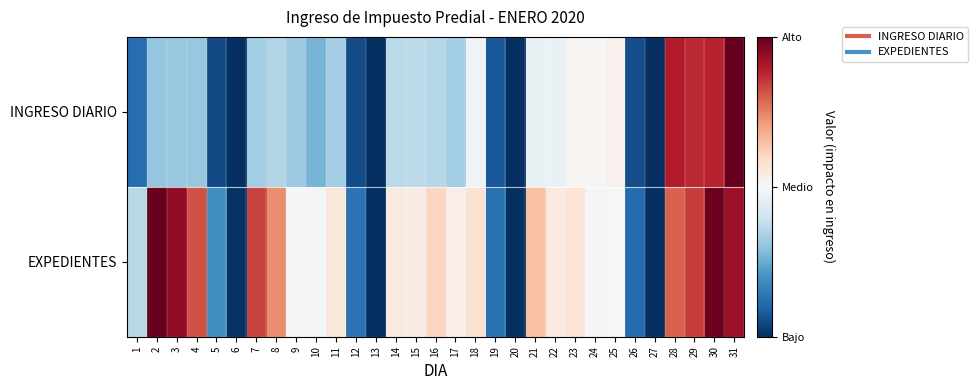

Reading left to right, what are all the values shown in this chart?

INGRESO DIARIO: 1=-0.8	2=-0.4	3=-0.4	4=-0.4	5=-0.9	6=-1.0	7=-0.3	8=-0.3	9=-0.4	10=-0.5	11=-0.3	12=-0.9	13=-1.0	14=-0.3	15=-0.3	16=-0.3	17=-0.3	18=-0.0	19=-0.8	20=-1.0	21=-0.1	22=-0.1	23=0.0	24=0.0	25=0.0	26=-0.9	27=-1.0	28=0.8	29=0.7	30=0.8	31=1.0
EXPEDIENTES: 1=-0.3	2=1.0	3=0.9	4=0.6	5=-0.6	6=-1.0	7=0.7	8=0.5	9=-0.0	10=-0.0	11=0.1	12=-0.7	13=-1.0	14=0.1	15=0.1	16=0.2	17=0.1	18=0.2	19=-0.7	20=-1.0	21=0.3	22=0.1	23=0.1	24=-0.0	25=0.0	26=-0.8	27=-1.0	28=0.6	29=0.7	30=1.0	31=0.9